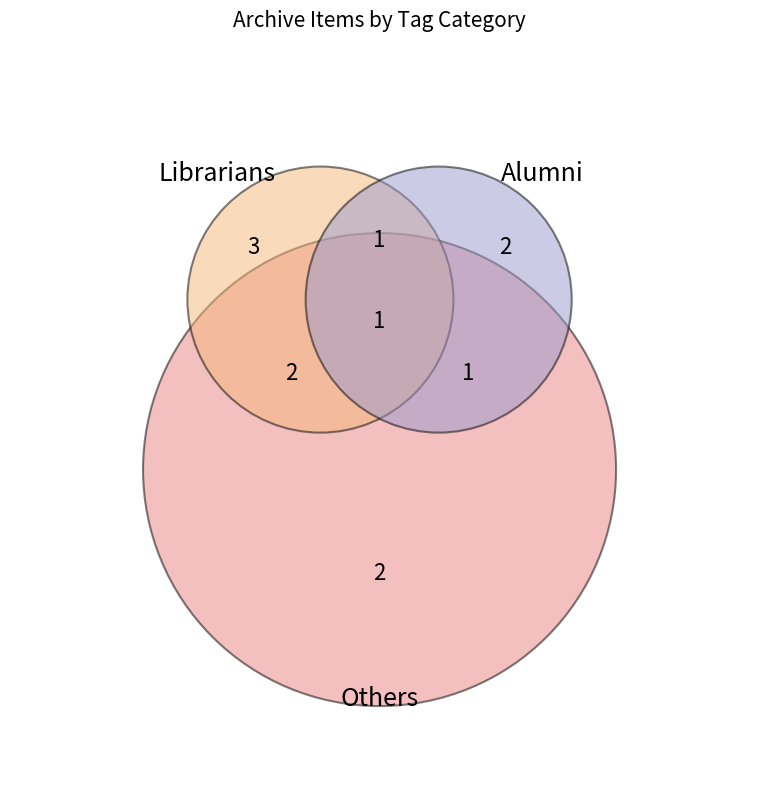

Is there any slice that represents more than half of the pie?

No